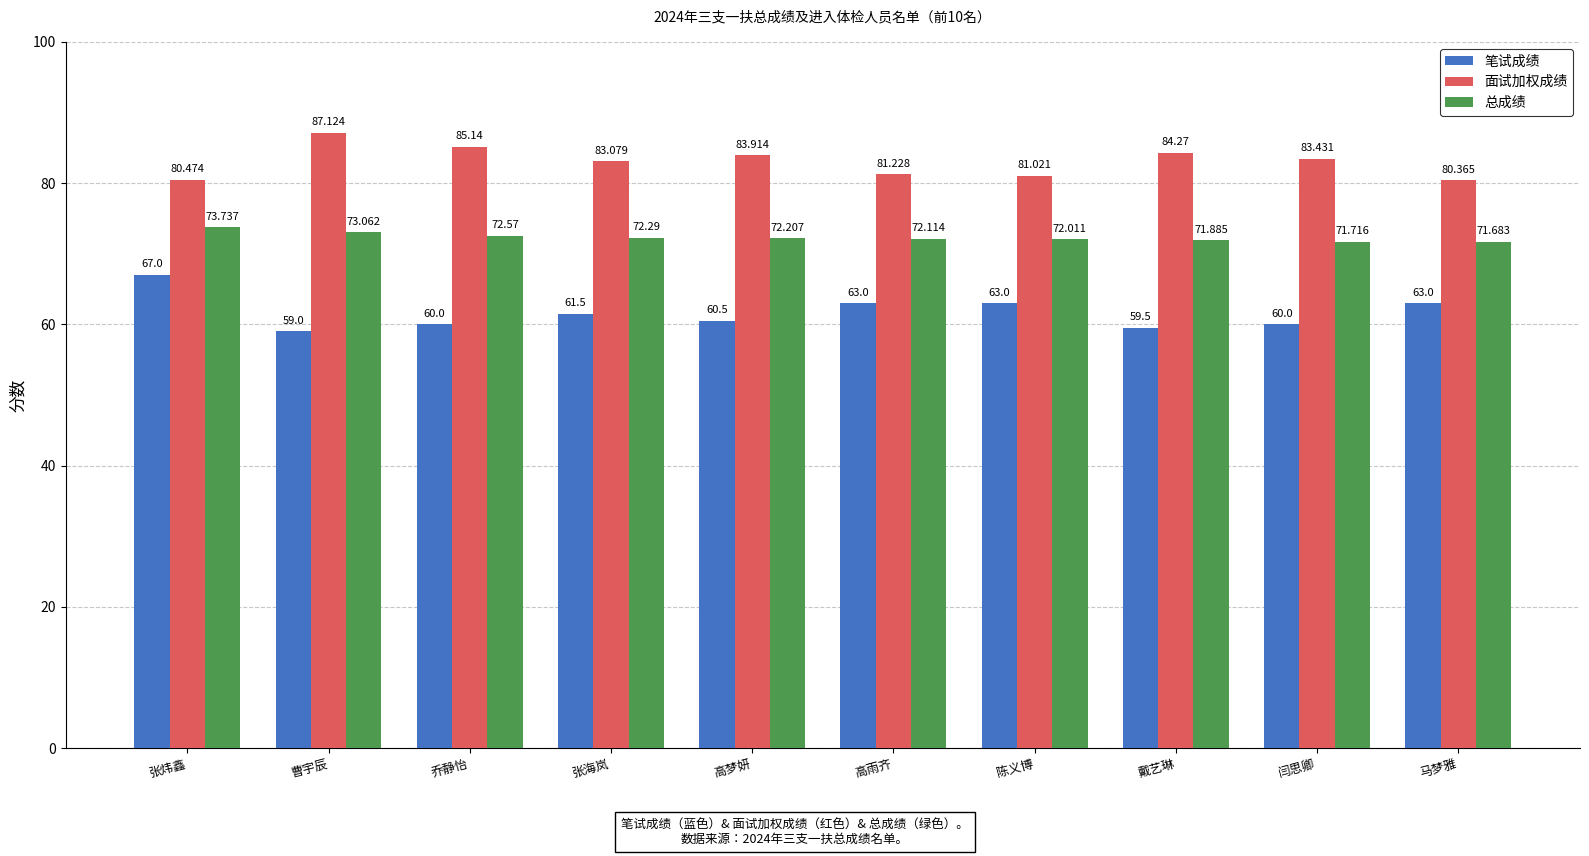

What are all the series names shown in the legend?

笔试成绩, 面试加权成绩, 总成绩